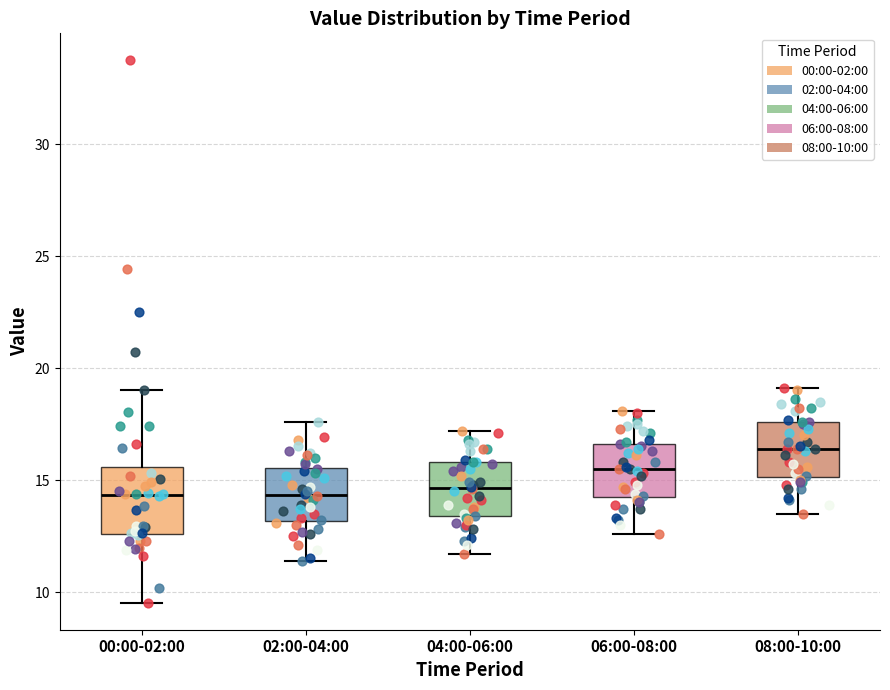

Where does the upper whisker of the box for 08:00-10:00 end on the y-axis? The values are not printed on the chart, so give them approximately, as read against the axis.

19.0